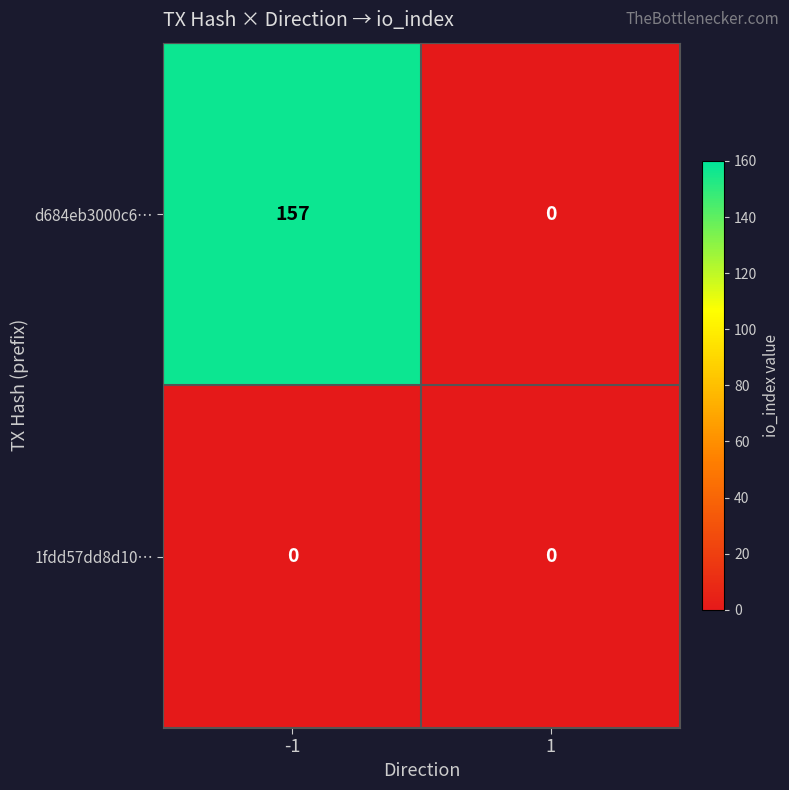

What is the difference between the maximum and minimum values in the d684eb3000c6… series?

157